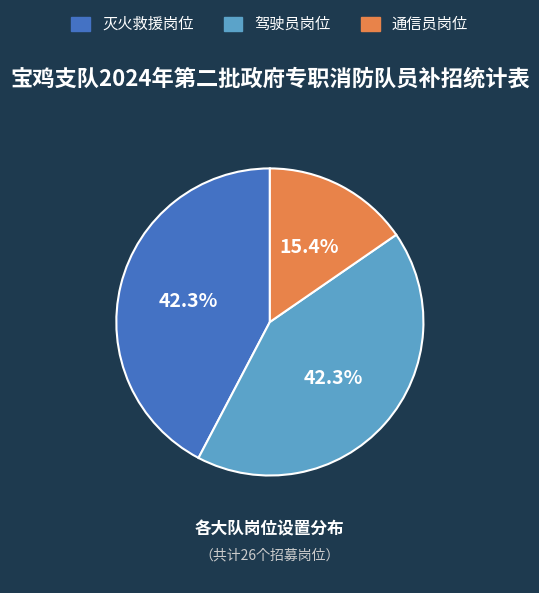

What is the smallest slice in the pie chart?

通信员岗位